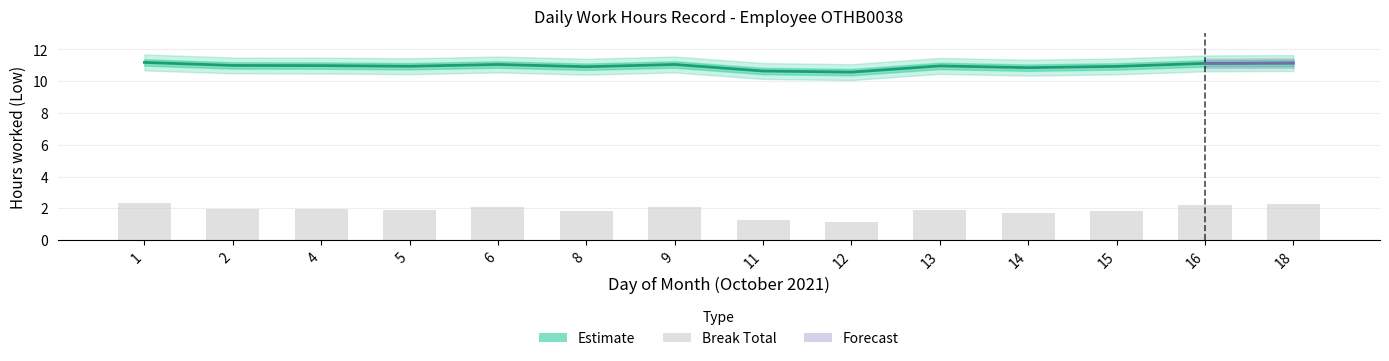

Reading right to left, extract all data points from this chart.

Low Hours: 18=11.1	16=11.1	15=10.9	14=10.8	13=11.0	12=10.6	11=10.6	9=11.1	8=10.9	6=11.1	5=10.9	4=11.0	2=11.0	1=11.2
Break Total: 18=2.3	16=2.2	15=1.9	14=1.7	13=1.9	12=1.1	11=1.3	9=2.1	8=1.8	6=2.1	5=1.9	4=2.0	2=2.0	1=2.4